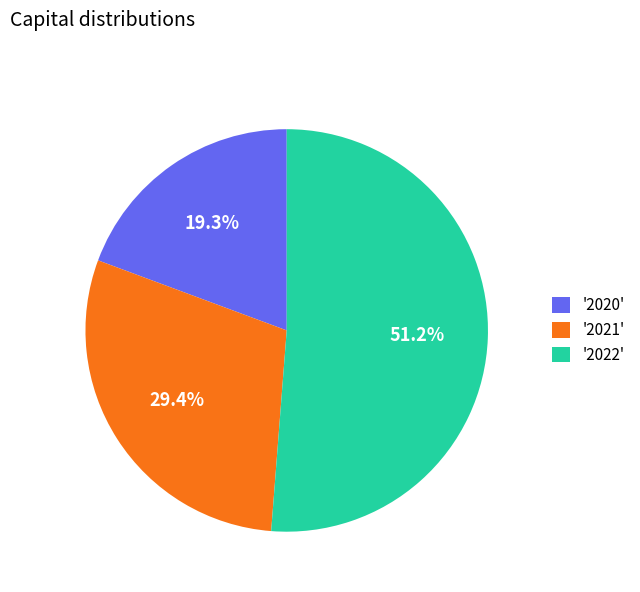

Rank the categories by value from lowest to highest.

'2020', '2021', '2022'